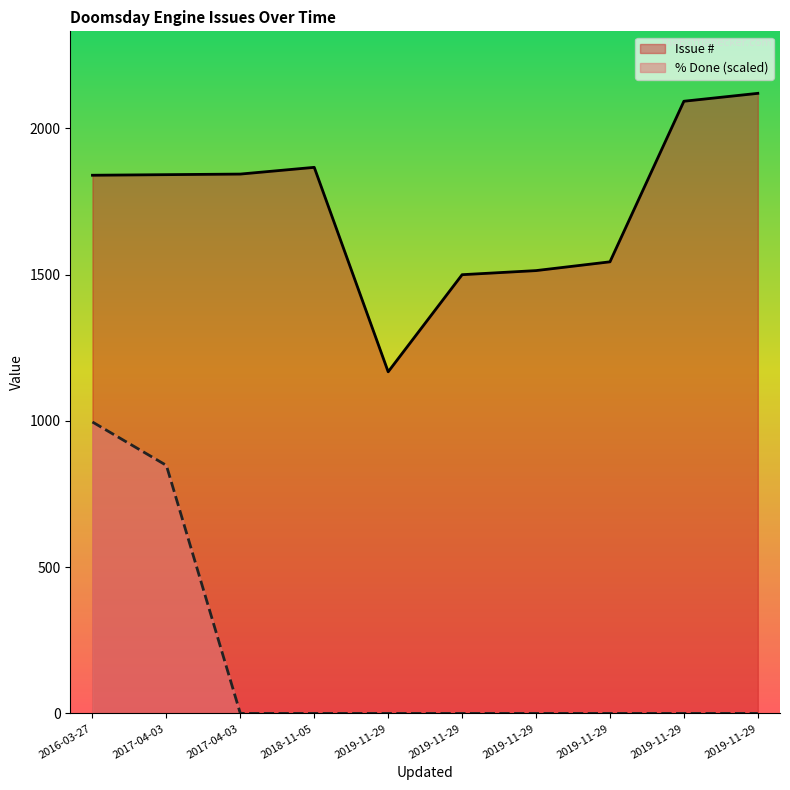

At which label is the value closest to 498?

2017-04-03